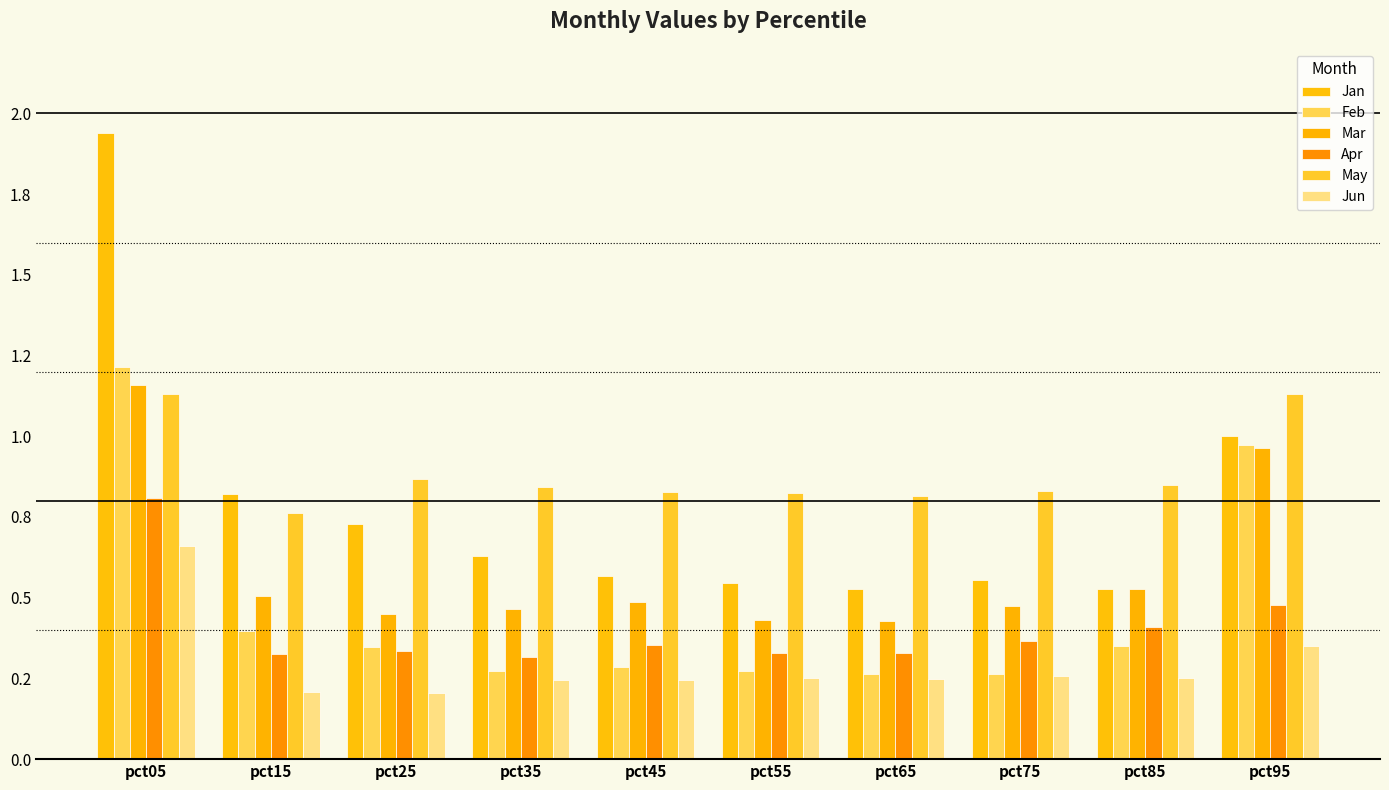

Reading left to right, extract all data points from this chart.

Jan: 1.9	0.8	0.7	0.6	0.6	0.5	0.5	0.6	0.5	1.0
Feb: 1.2	0.4	0.3	0.3	0.3	0.3	0.3	0.3	0.3	1.0
Mar: 1.2	0.5	0.4	0.5	0.5	0.4	0.4	0.5	0.5	1.0
Apr: 0.8	0.3	0.3	0.3	0.4	0.3	0.3	0.4	0.4	0.5
May: 1.1	0.8	0.9	0.8	0.8	0.8	0.8	0.8	0.8	1.1
Jun: 0.7	0.2	0.2	0.2	0.2	0.3	0.2	0.3	0.3	0.4